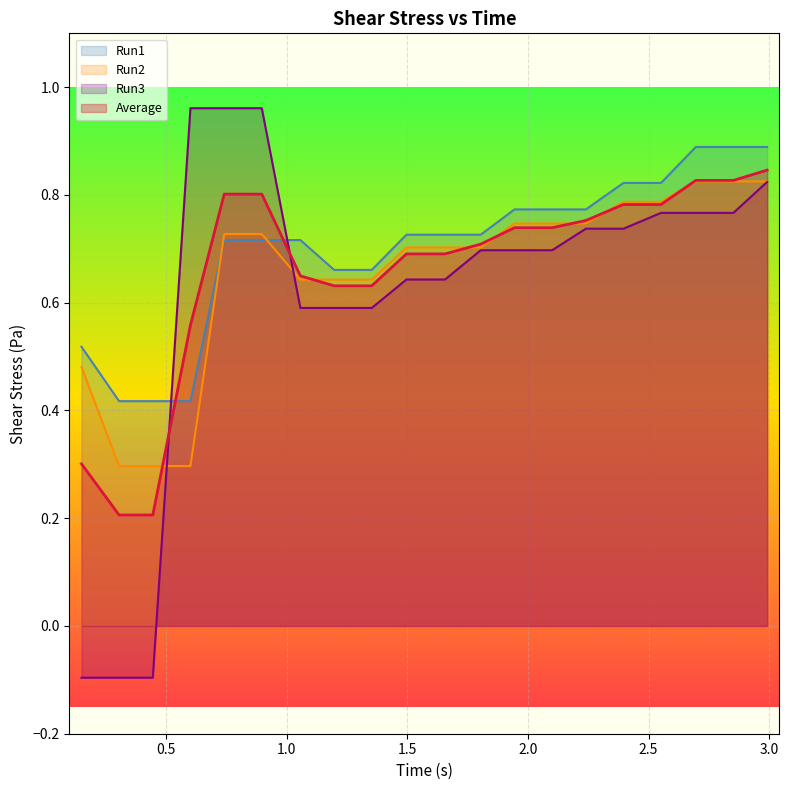

What is the smallest value displayed?

-0.1